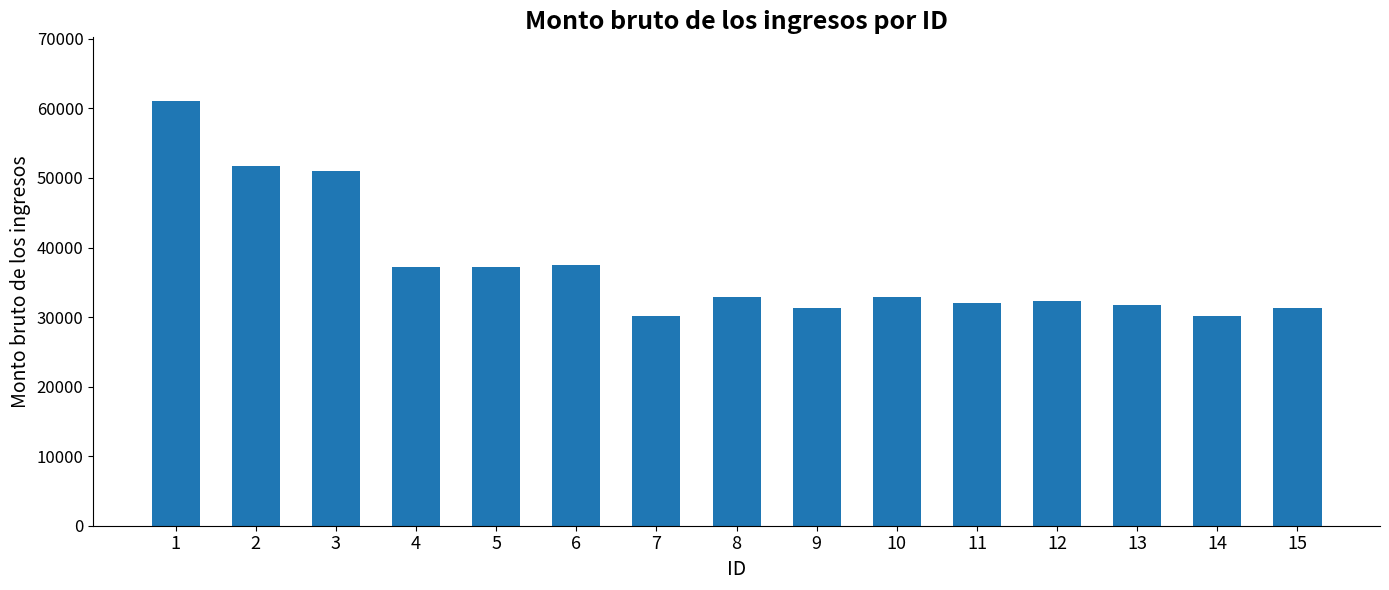

The value at 9 is 31248.5. True or false?

True